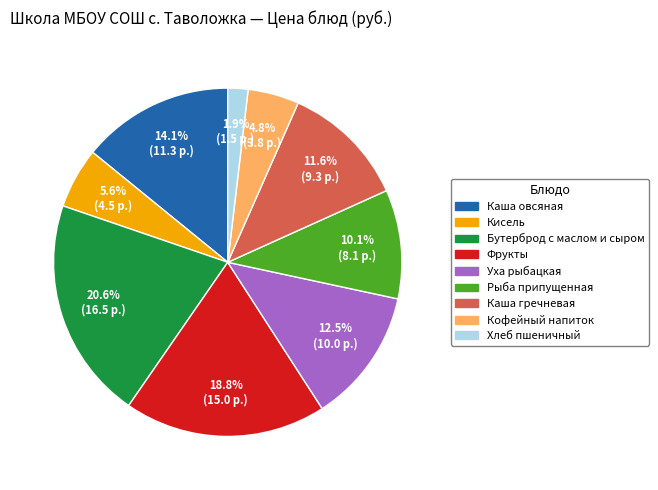

Is there any slice that represents more than half of the pie?

No